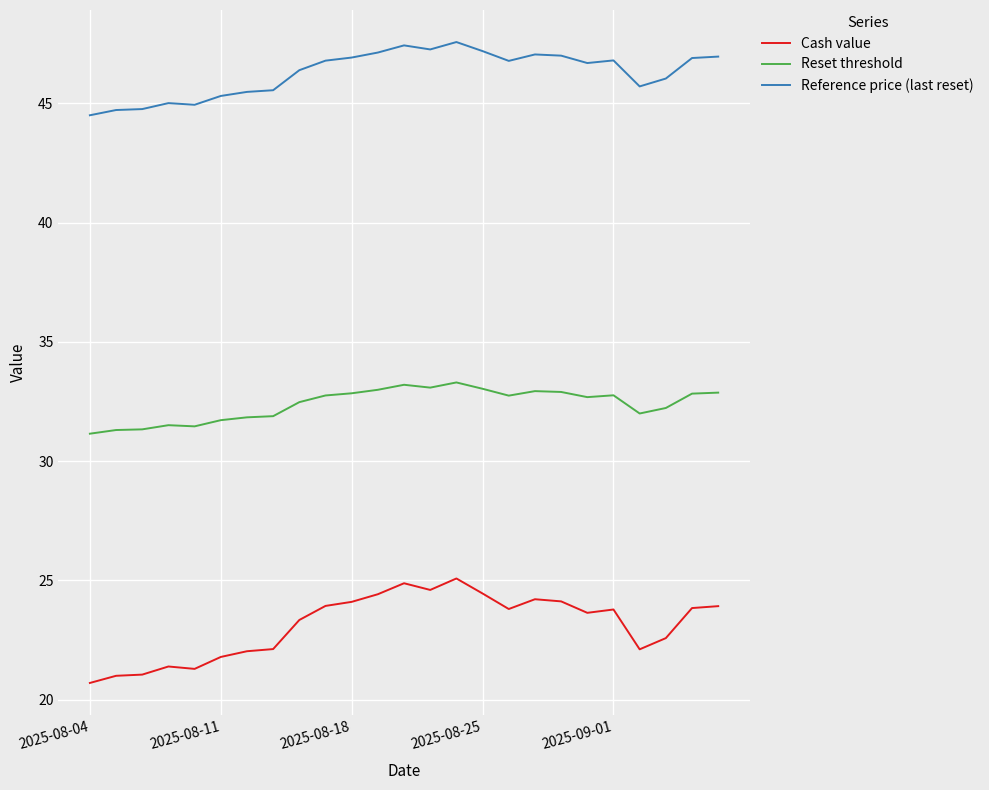

How many values in the Cash value series exceed 23?

15